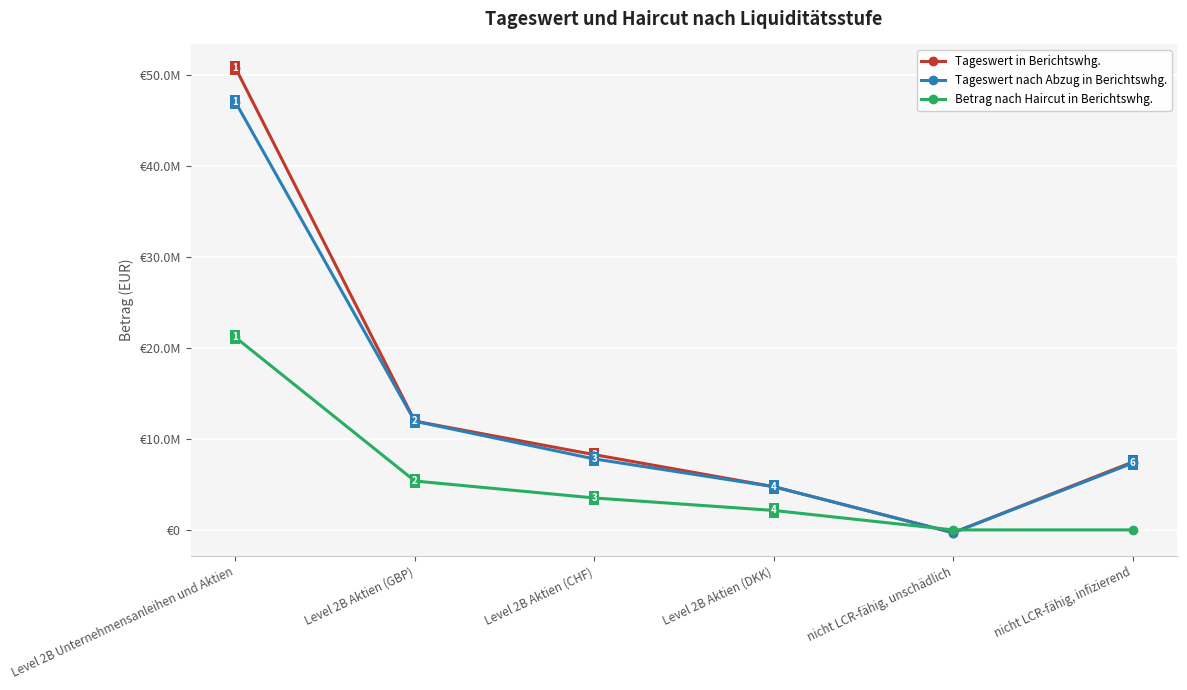

What is the label of the 4th point from the left?

Level 2B Aktien (DKK)